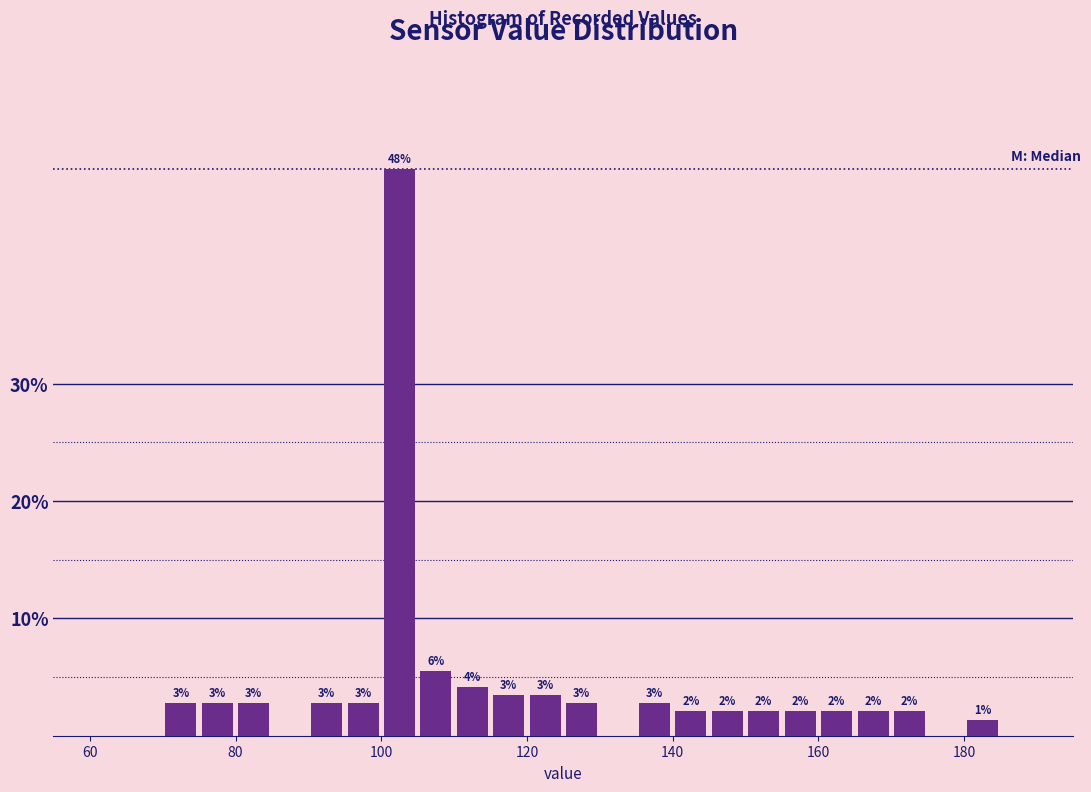

Read against the x-axis, roughly where is the centre of the tallest bar?

102